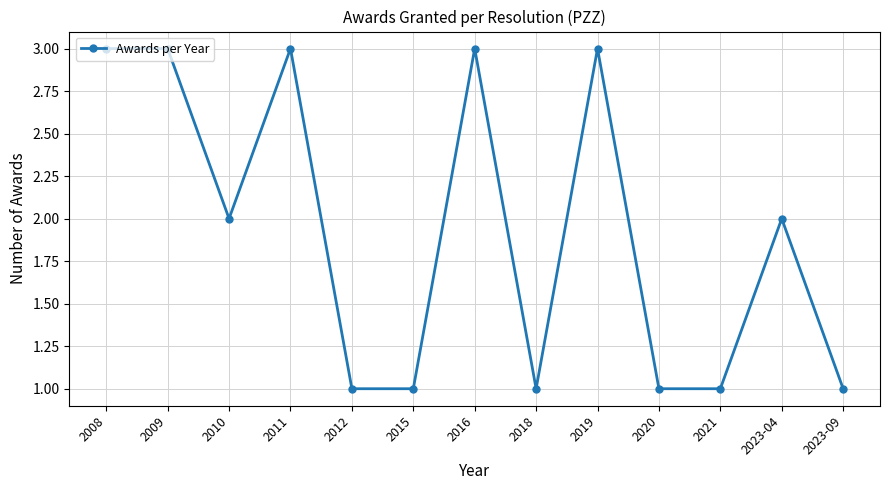

What position from the right is 2009?

12